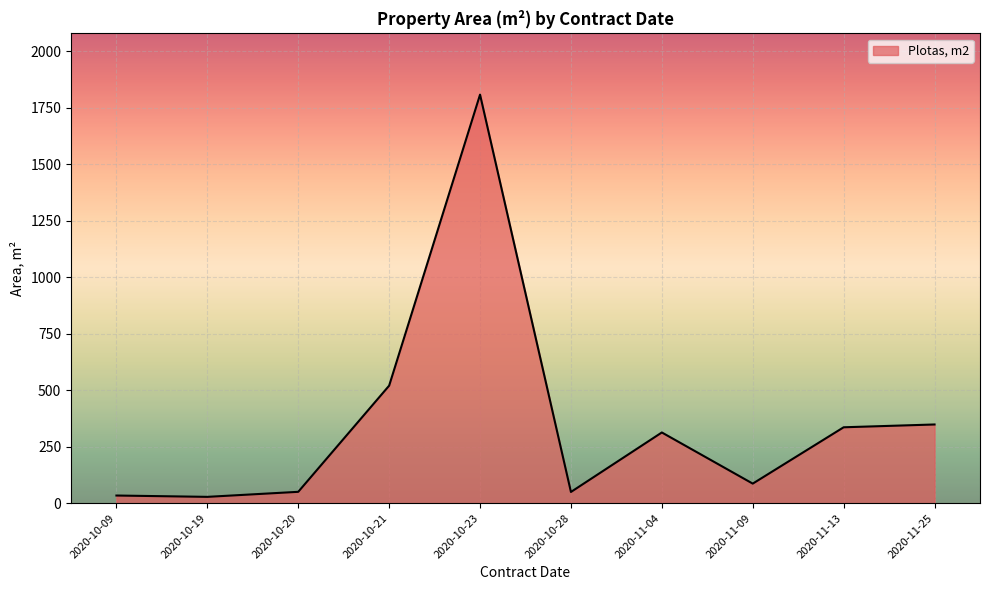

Is it true that the value at 2020-10-21 is 520.2?

True